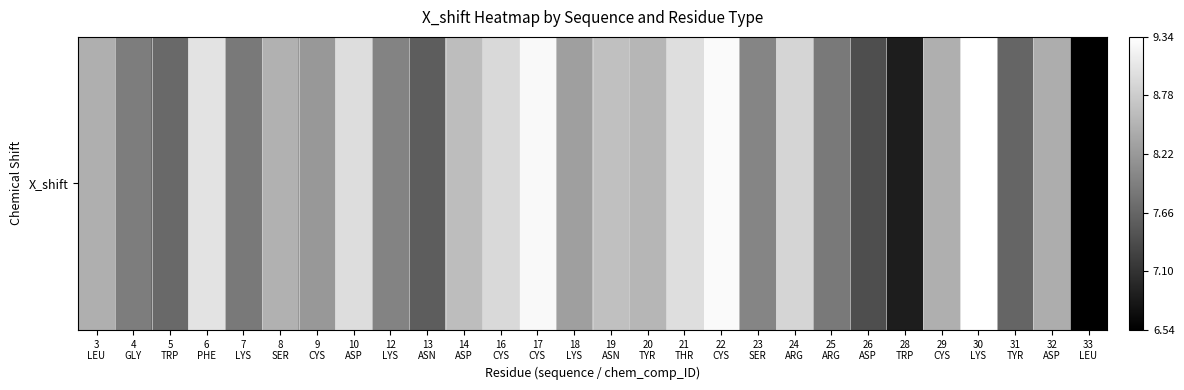

What is the change in value from 14
ASP to 30
LYS?

+0.7